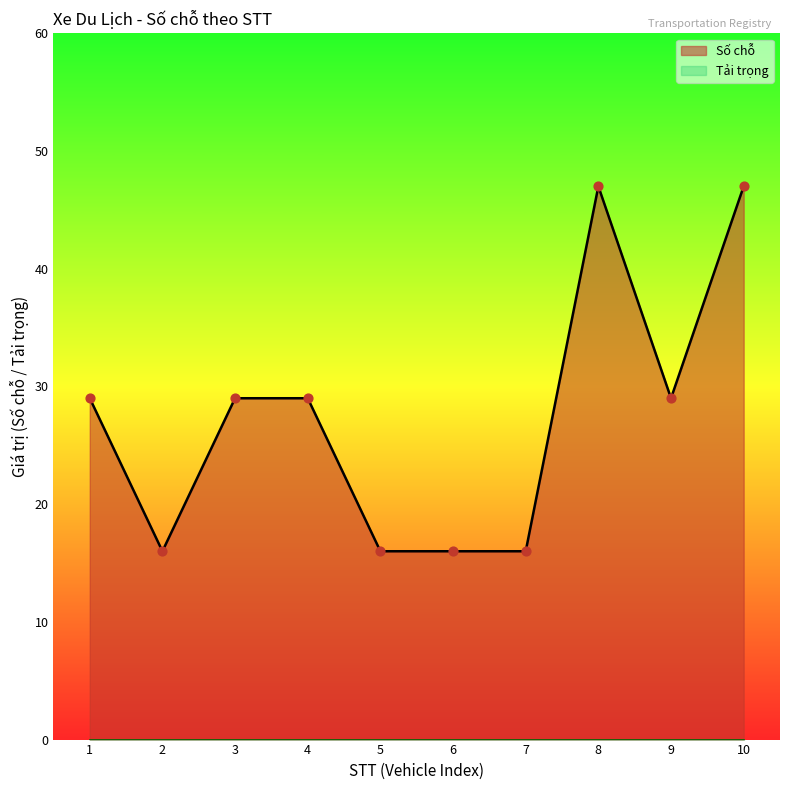

The Số chỗ series shows 72 at 8. True or false?

False